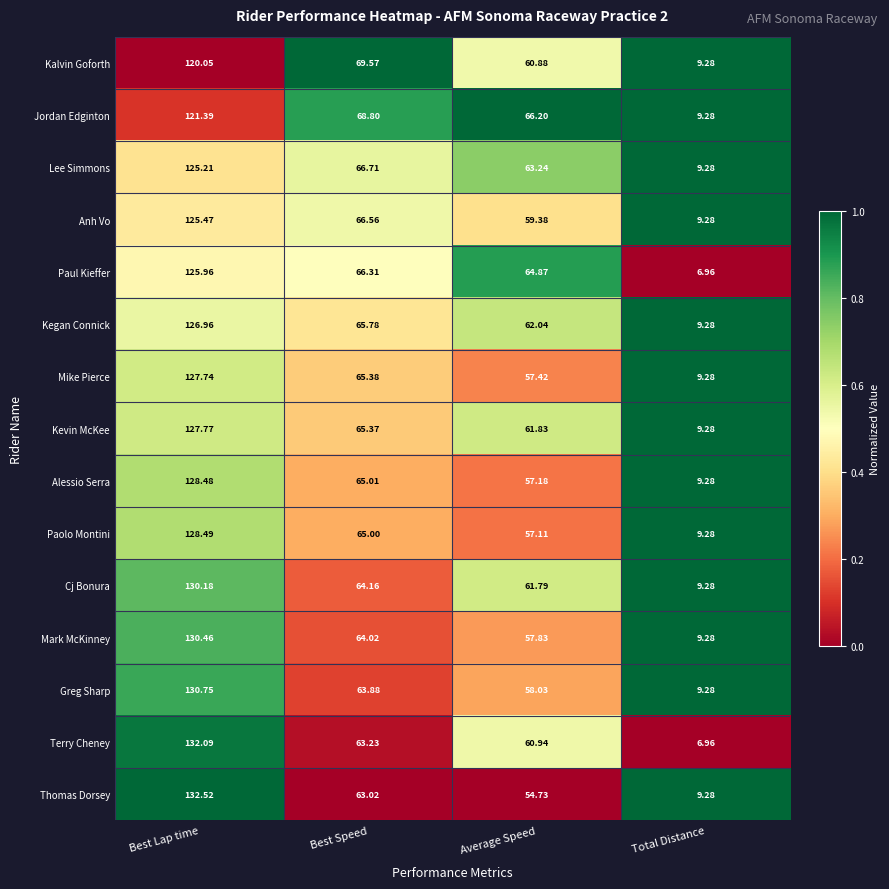

What is the total value across all series at Best Lap time?

1913.5